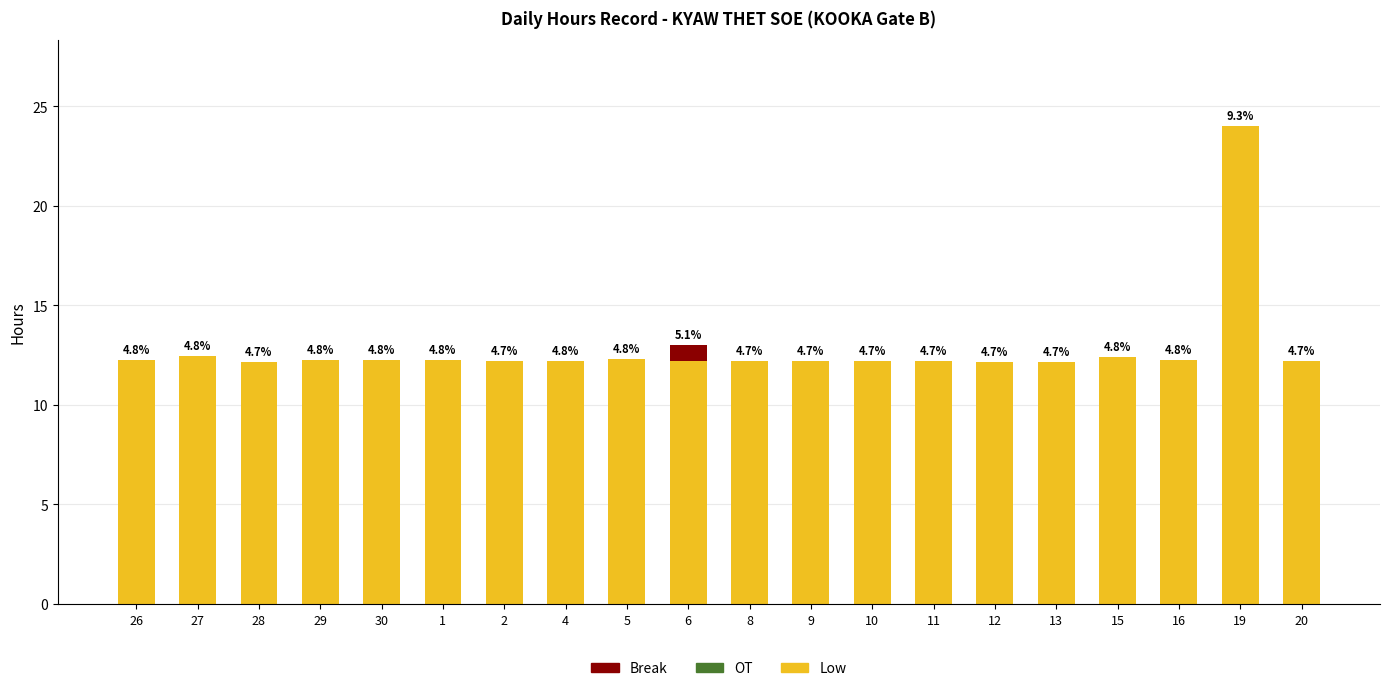

Does the chart contain stacked bars?

Yes